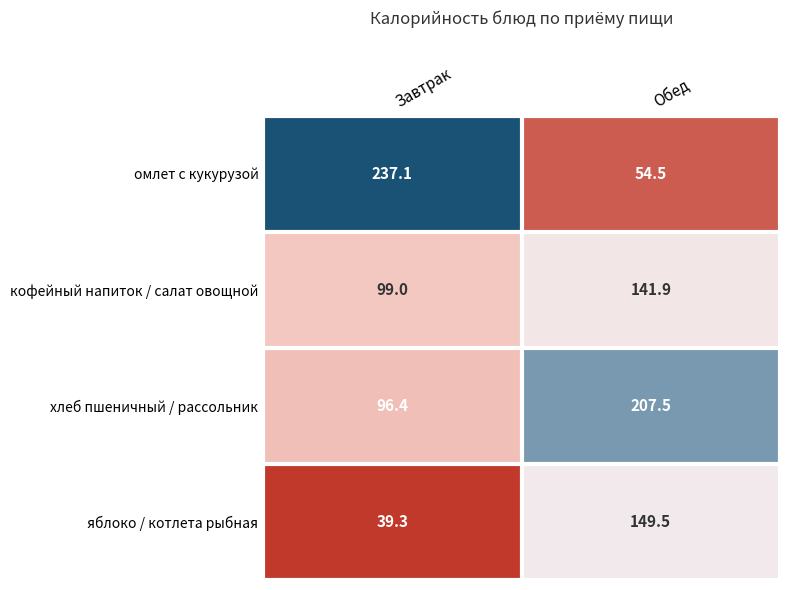

Count the number of categories in the chart.

2